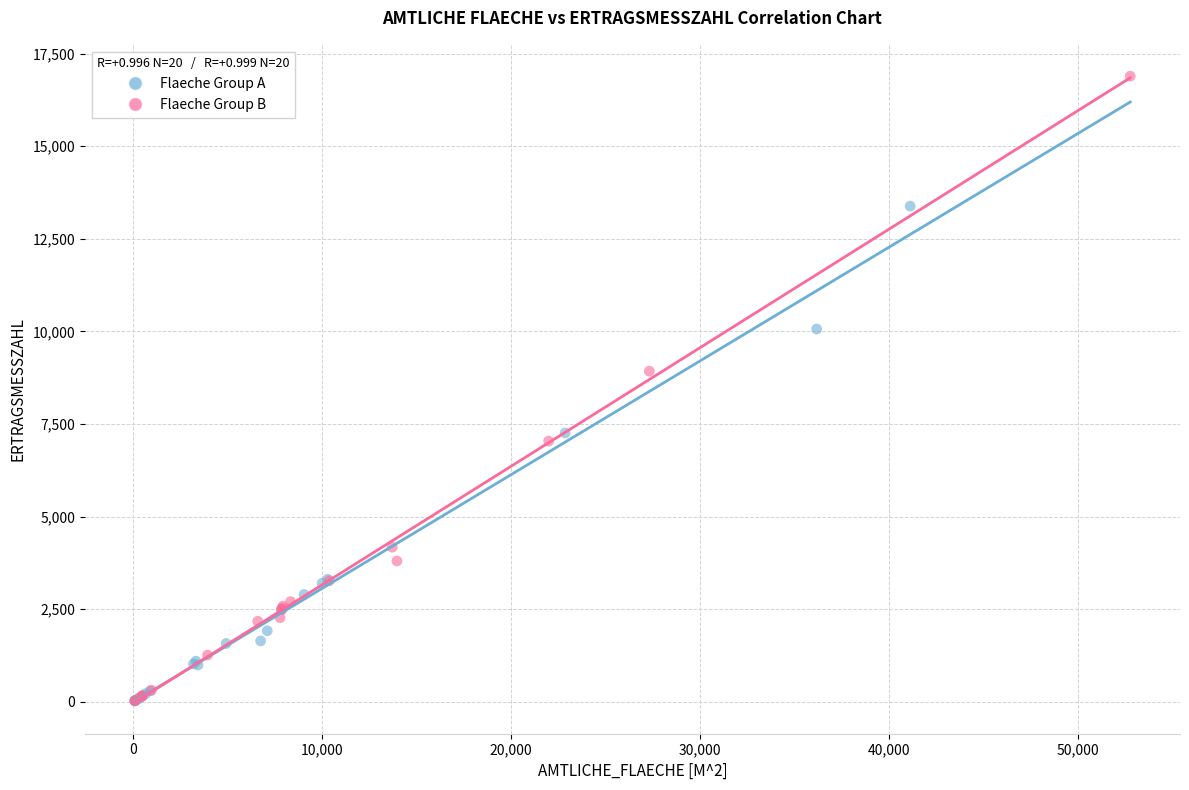

What are all the series names shown in the legend?

Flaeche Group A, Flaeche Group B